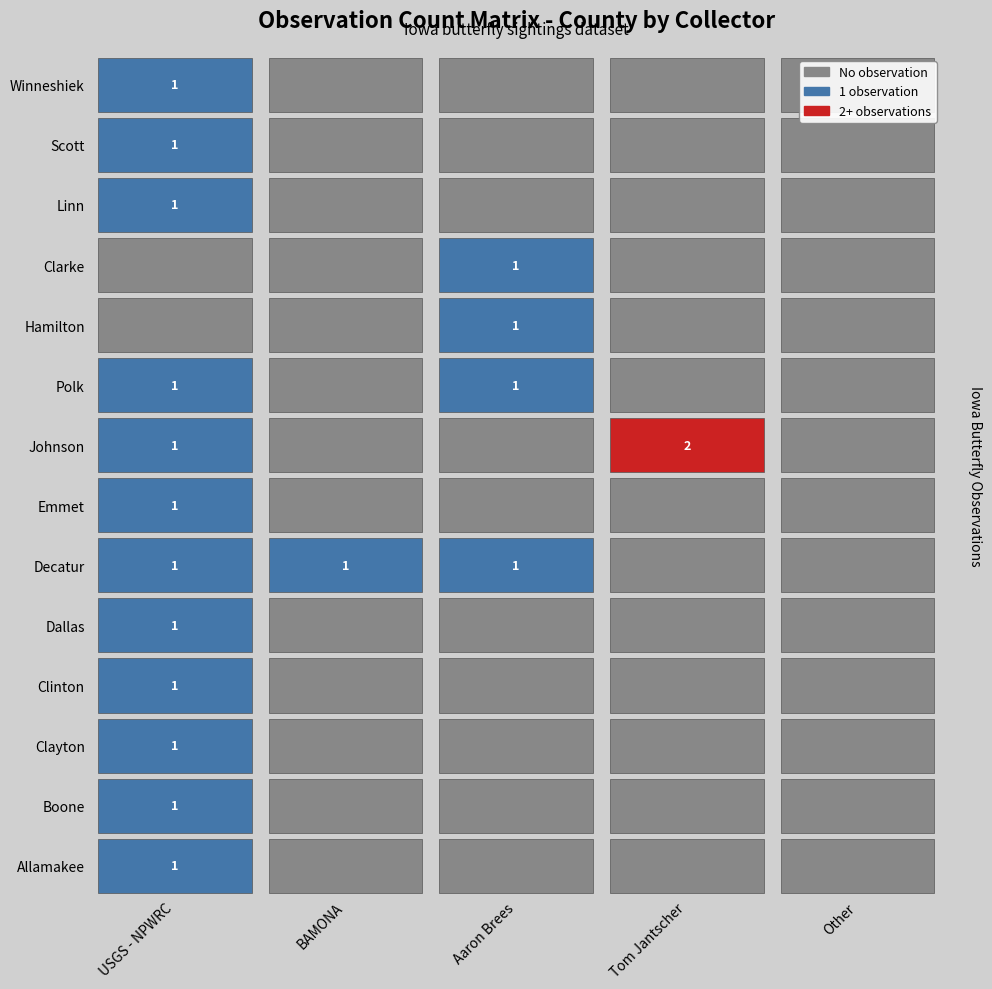

Reading left to right, list all the values displayed in this chart.

Allamakee: 1	0	0	0	0
Boone: 1	0	0	0	0
Clayton: 1	0	0	0	0
Clinton: 1	0	0	0	0
Dallas: 1	0	0	0	0
Decatur: 1	1	1	0	0
Emmet: 1	0	0	0	0
Johnson: 1	0	0	2	0
Polk: 1	0	1	0	0
Hamilton: 0	0	1	0	0
Clarke: 0	0	1	0	0
Linn: 1	0	0	0	0
Scott: 1	0	0	0	0
Winneshiek: 1	0	0	0	0